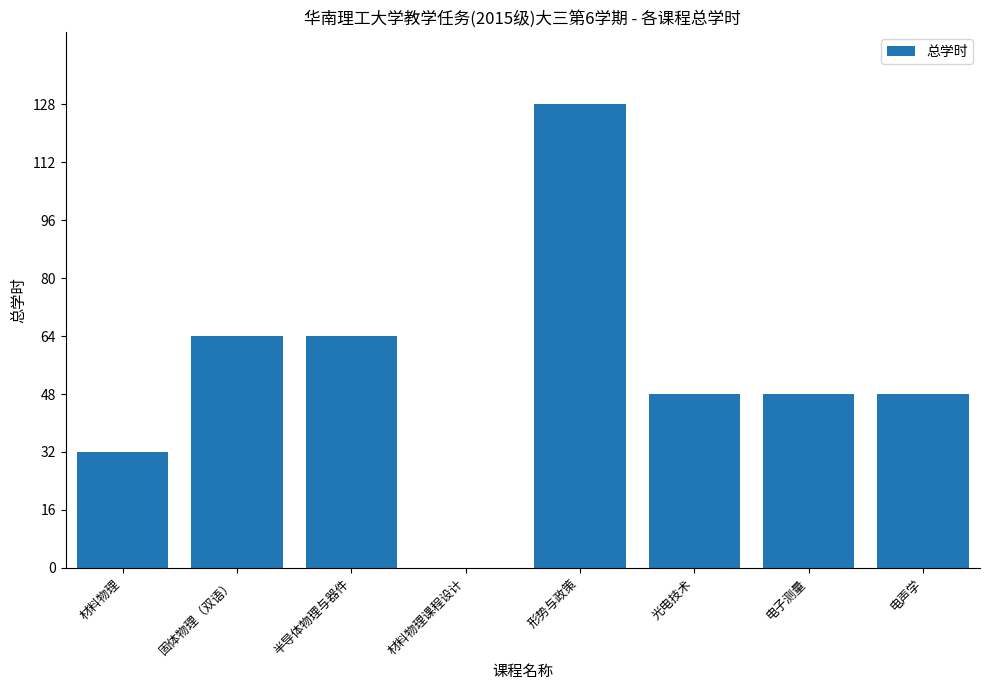

Reading left to right, what are all the values shown in this chart?

材料物理=32	固体物理（双语）=64	半导体物理与器件=64	材料物理课程设计=0	形势与政策=128	光电技术=48	电子测量=48	电声学=48